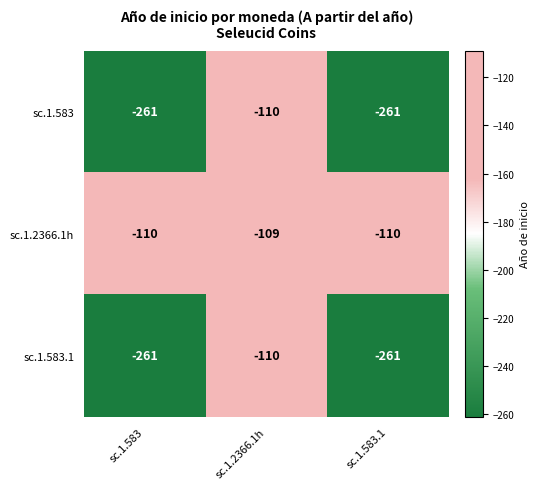

Which series has the largest total across all categories?

sc.1.2366.1h